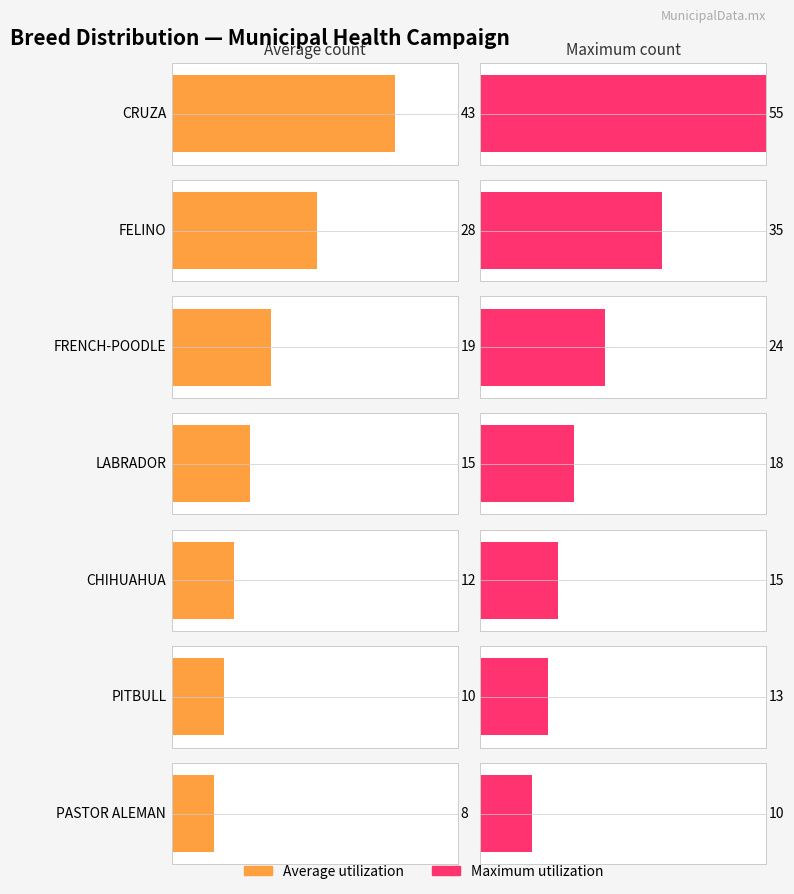

What is the difference between the Maximum utilization values at PITBULL and FRENCH-POODLE?

11